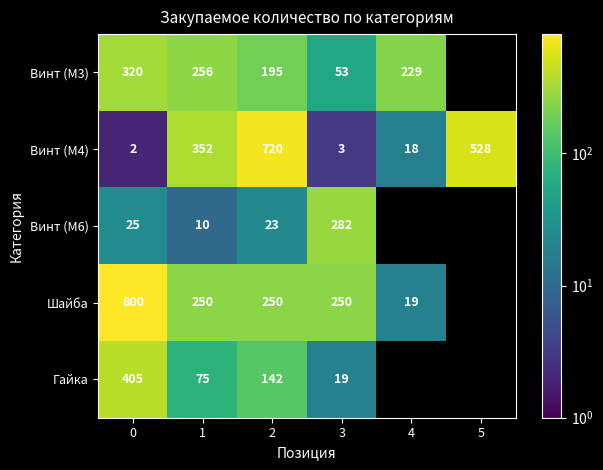

What is the difference between the Винт (М4) values at 4 and 0?

16